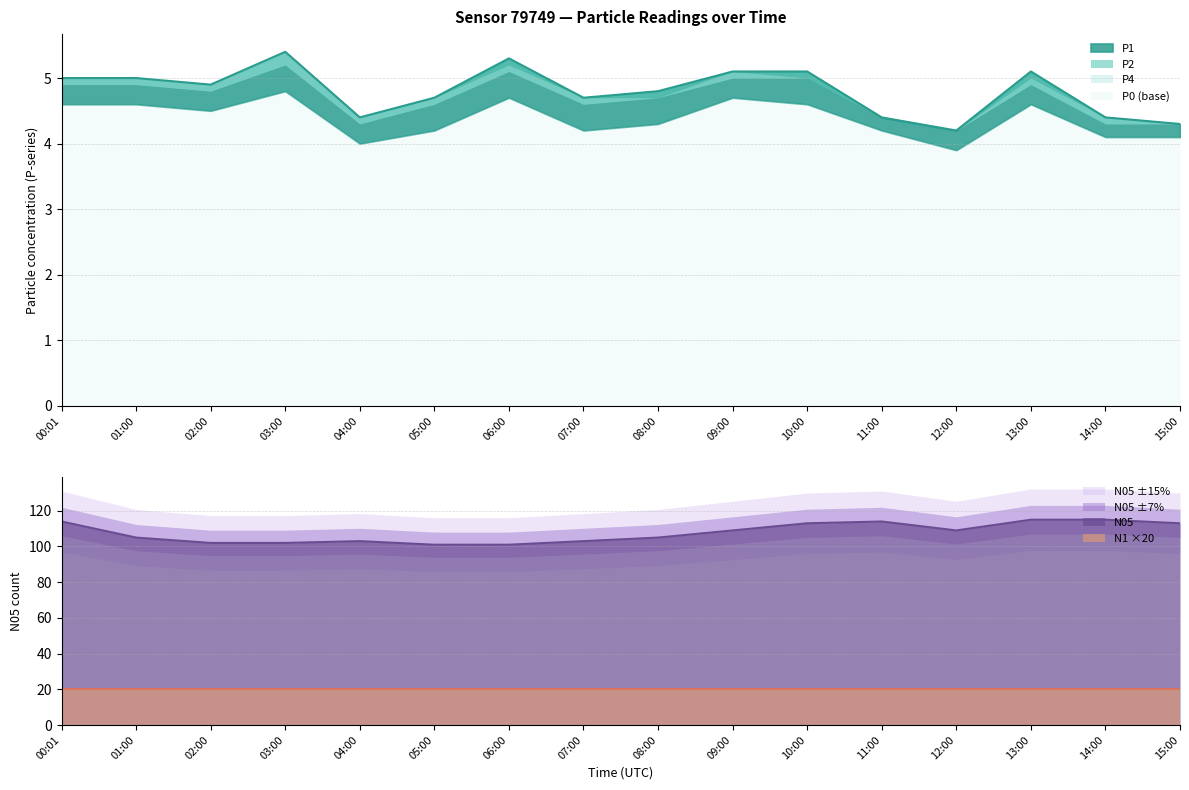

The N05 series shows 147 at 12:00. True or false?

False